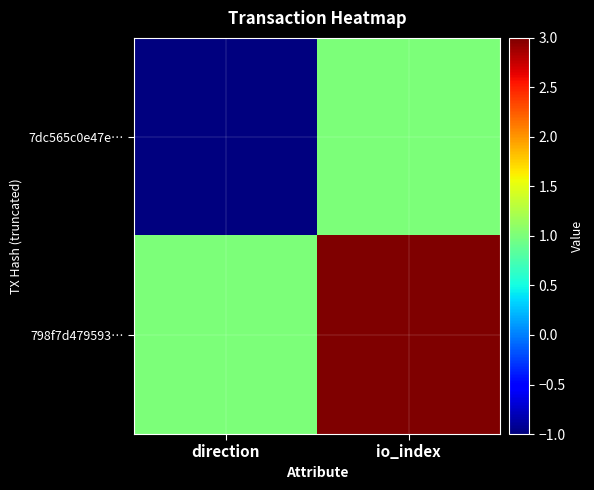

How many distinct data groups are displayed?

2